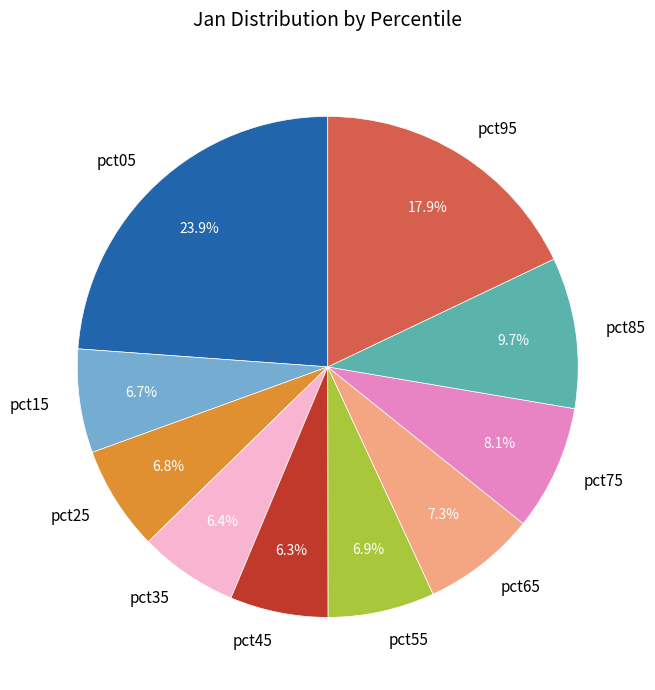

The pct25 slice represents 14% of the pie. True or false?

False